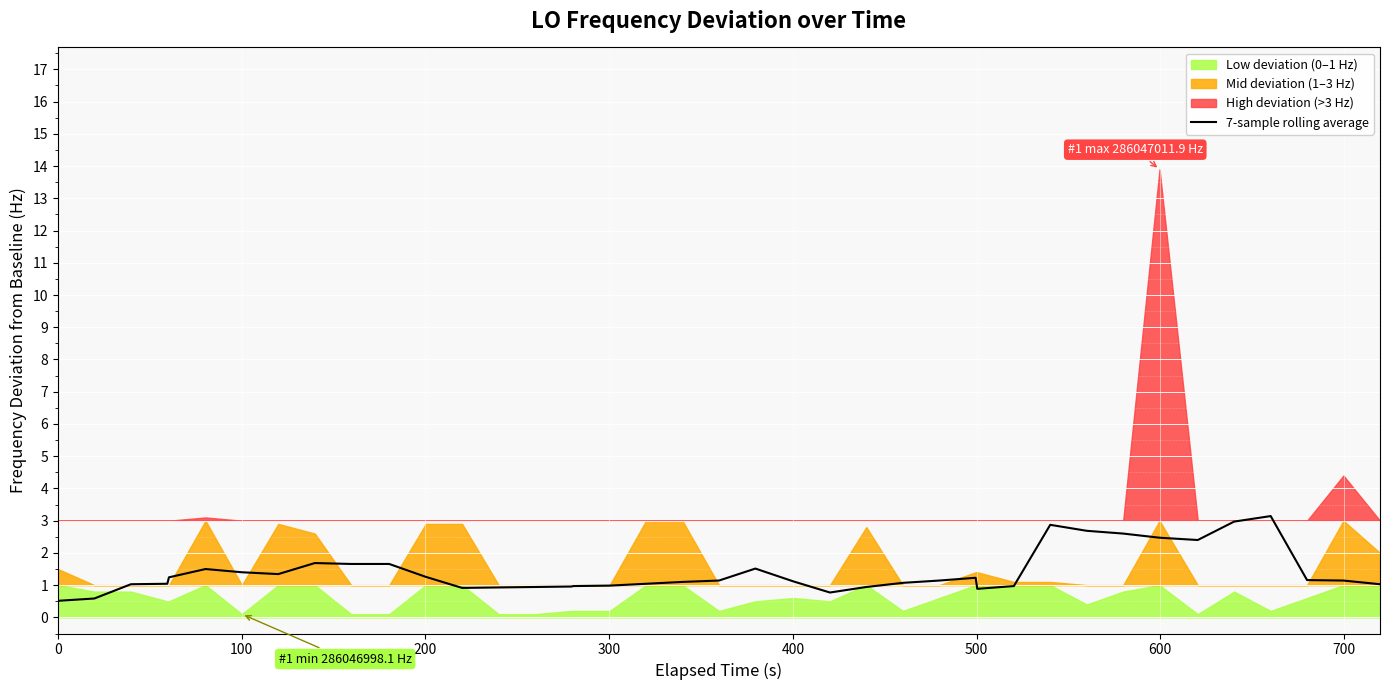

What is the minimum value for 7-sample rolling average?

0.5